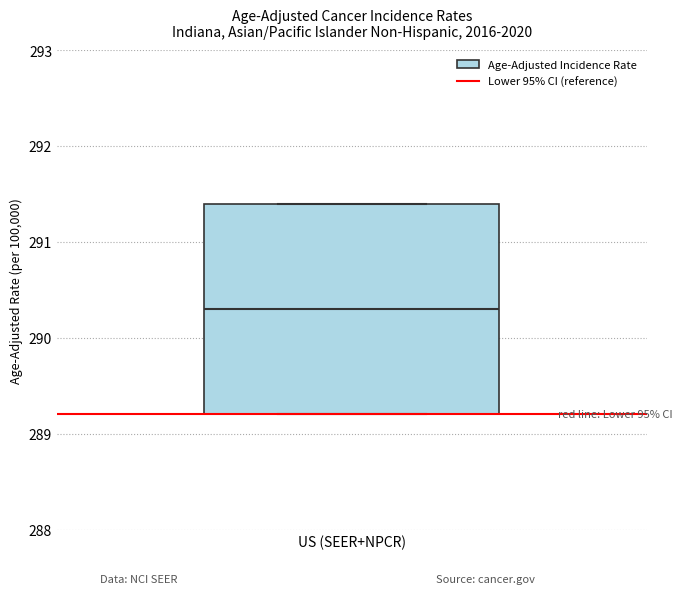

Read this box plot against the y-axis: the position of the median line, the range covered by the box, and the ends of both whiskers. The values are not printed on the chart, so give them approximately, as read against the axis.

median 290.3, box 289.2 to 291.4, whiskers 289.2 to 291.4